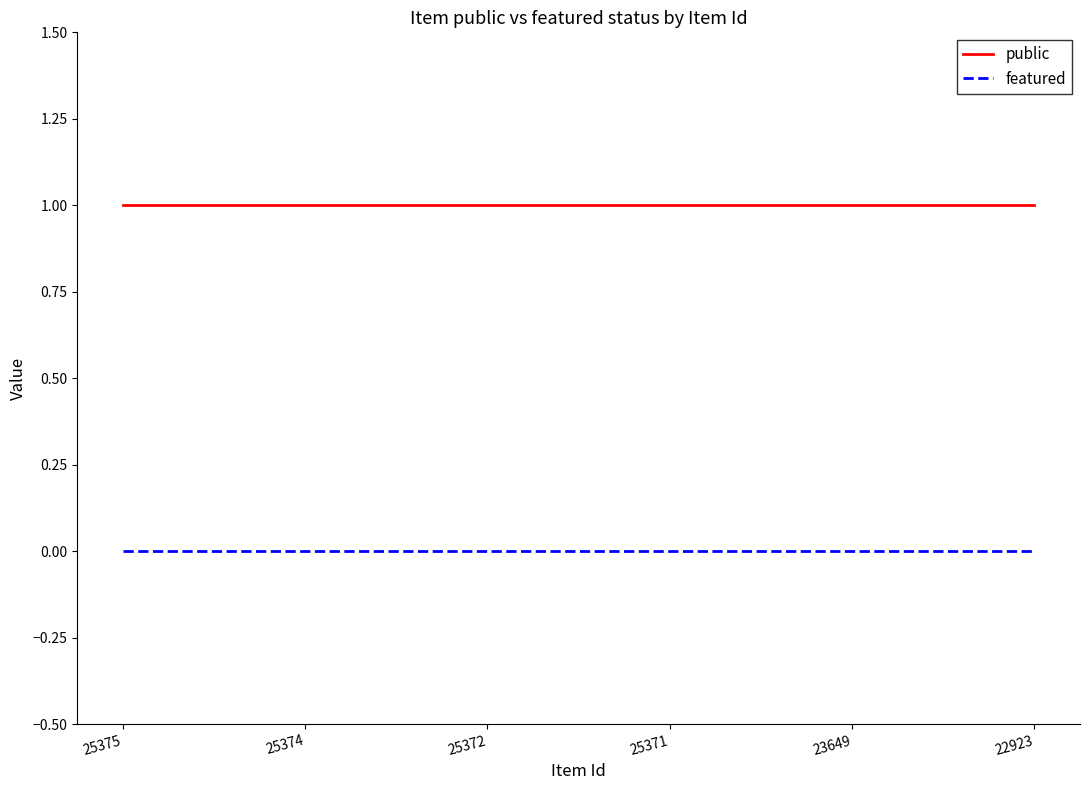

The value of public at 25372 is 1. True or false?

True